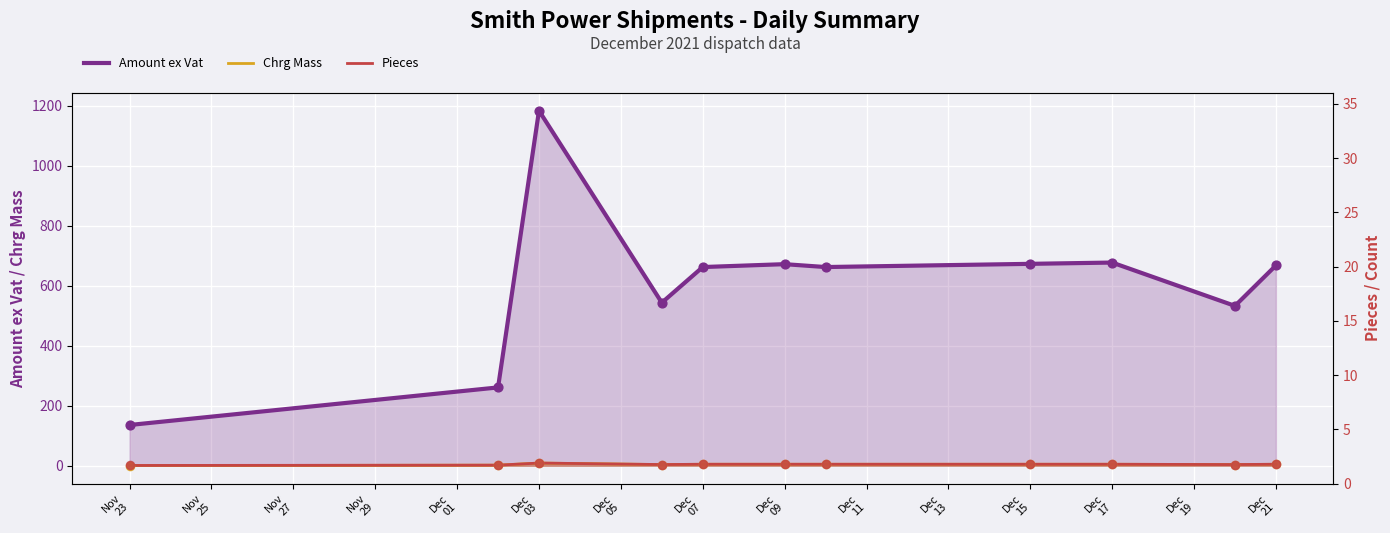

Which series has the largest Y range (max minus min)?

Amount ex Vat